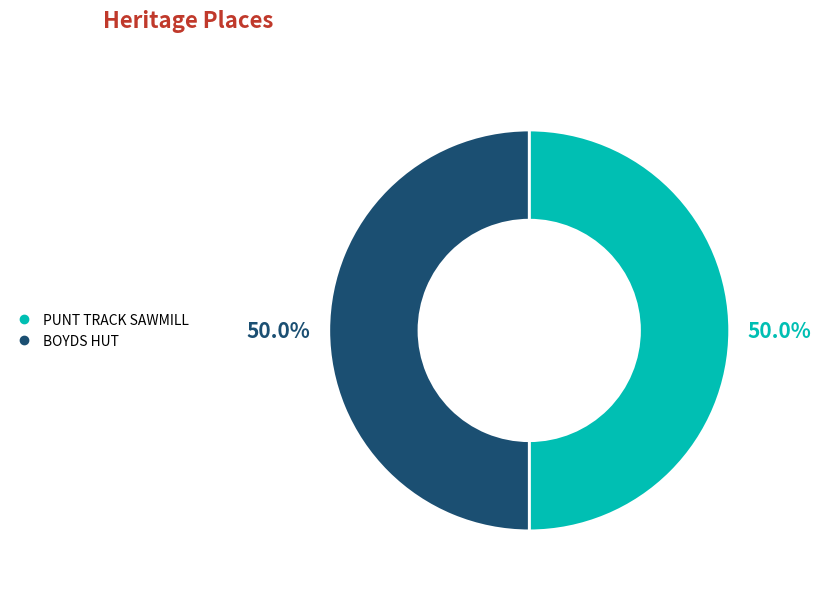

How many slices are in this pie chart?

2